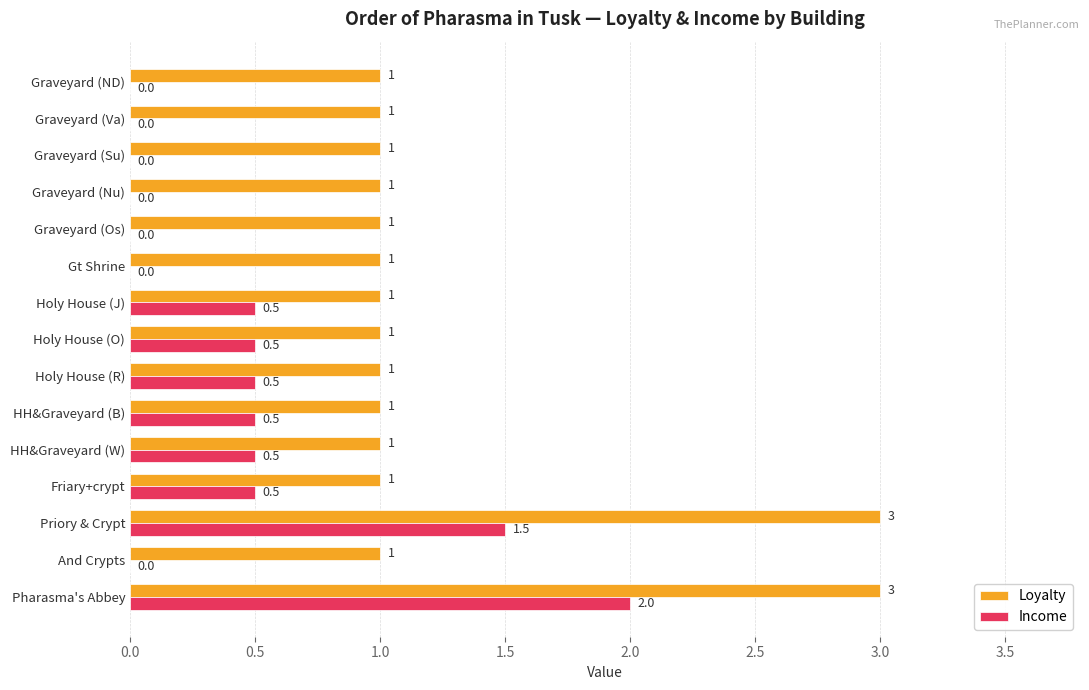

What is the sum of the Loyalty values at Gt Shrine and HH&Graveyard (W)?

2.0